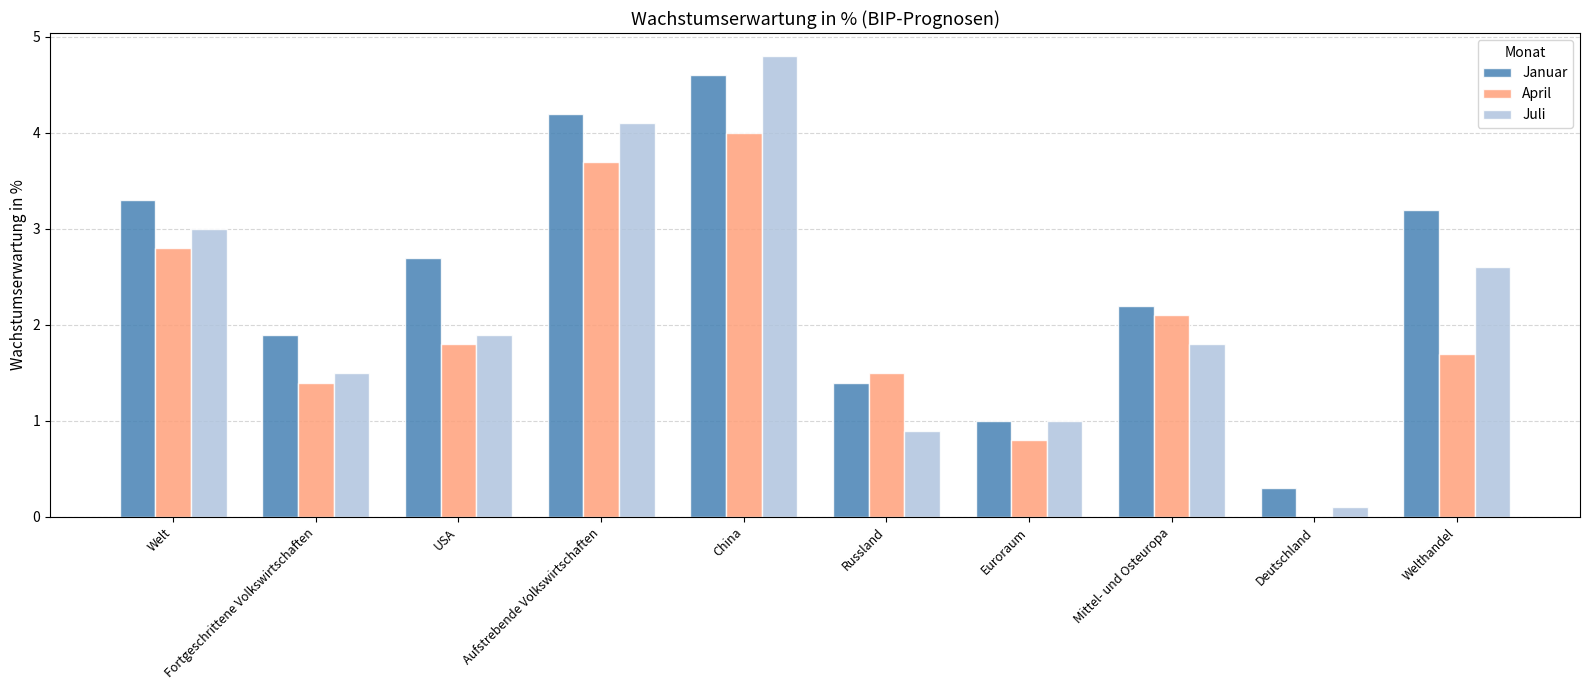

What value does the April series have at USA?

1.8